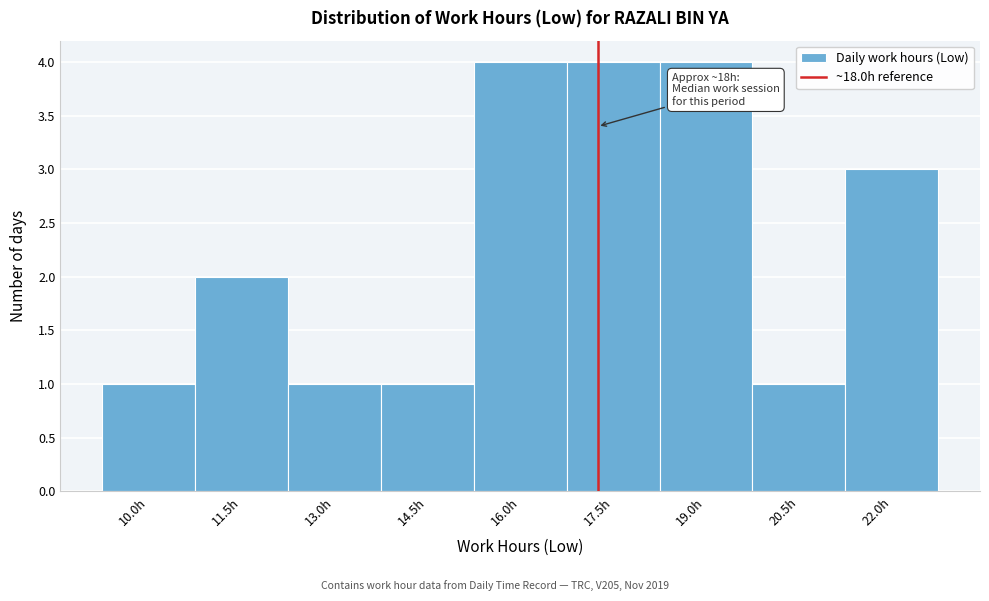

Reading left to right, what are all the values shown in this chart?

10.0h=1	11.5h=2	13.0h=1	14.5h=1	16.0h=4	17.5h=4	19.0h=4	20.5h=1	22.0h=3